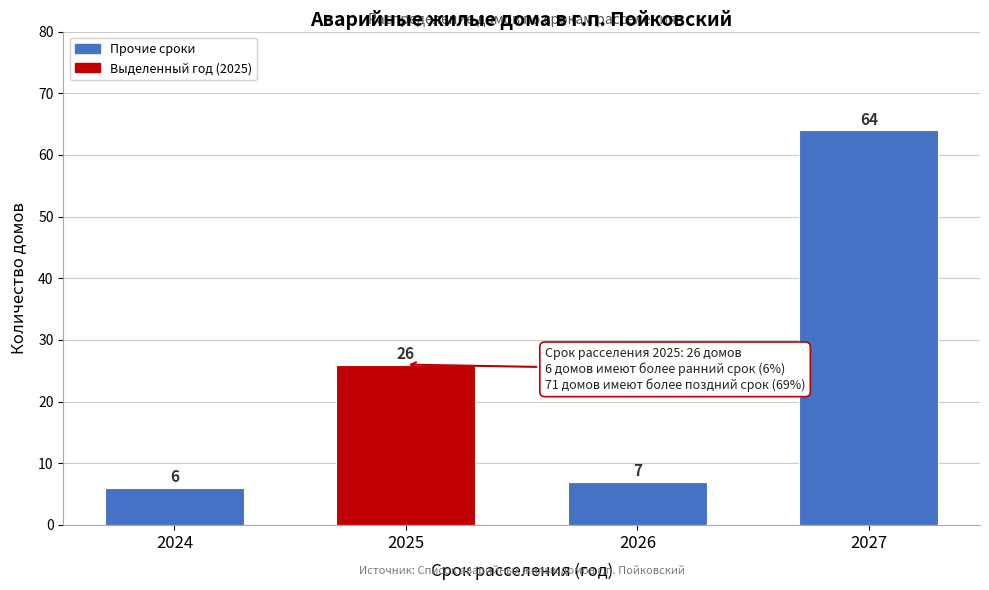

Reading left to right, transcribe all the data shown in this chart.

6	26	7	64